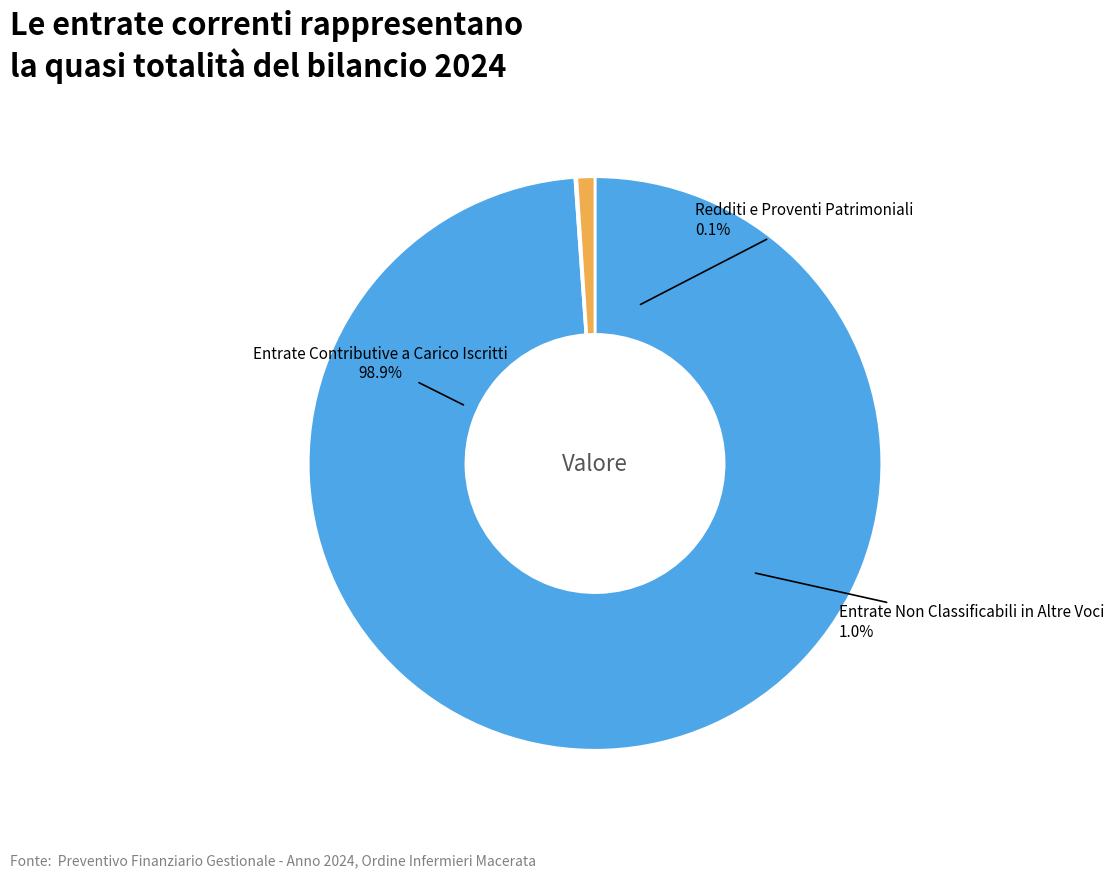

Is the sum of Entrate Contributive a Carico Iscritti and Entrate Non Classificabili in Altre Voci greater than half?

Yes